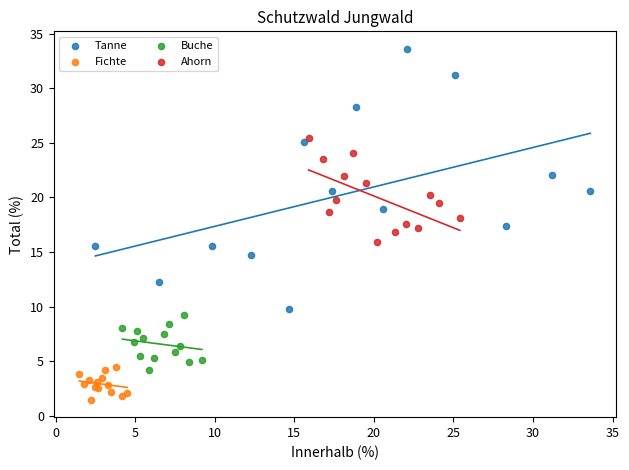

Which series has the largest Y range (max minus min)?

Tanne